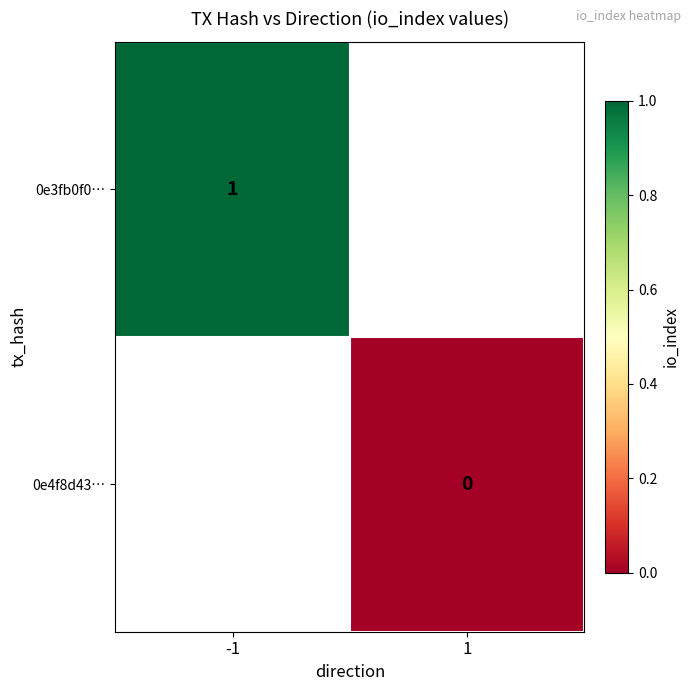

Is it true that 0e3fb0f0… equals 2 at -1?

False